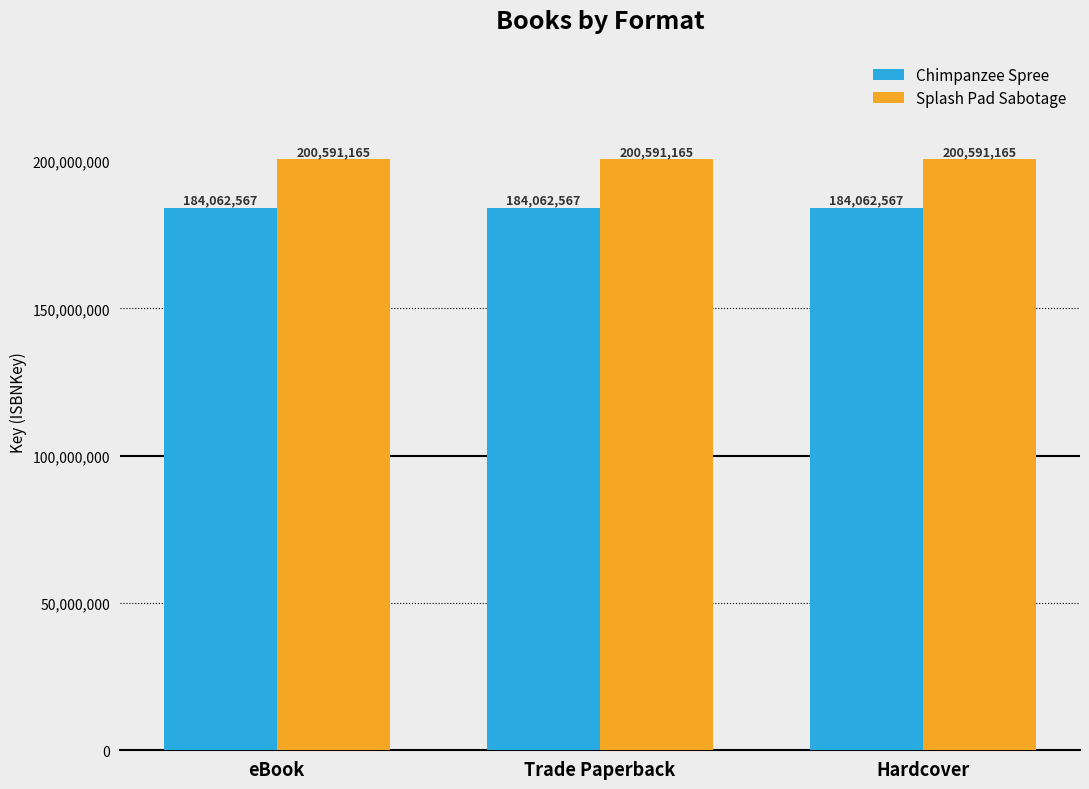

How many groups of bars are there?

3